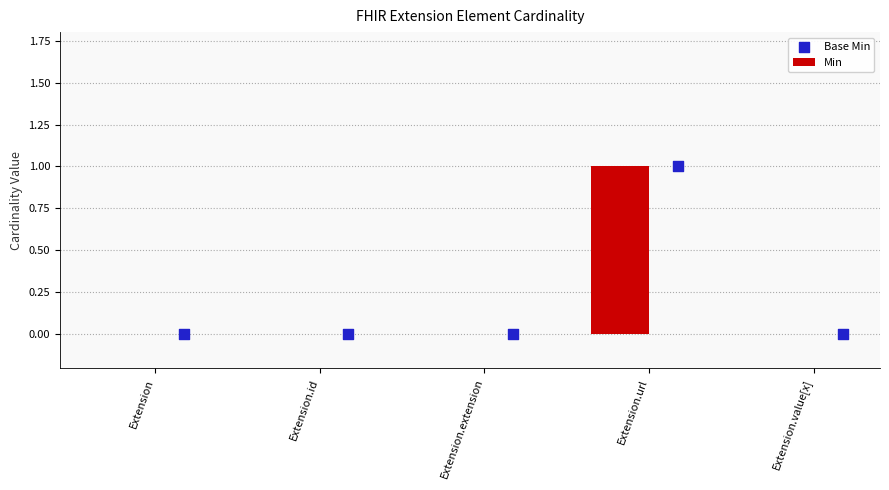

At how many categories does at least one series exceed 0?

1